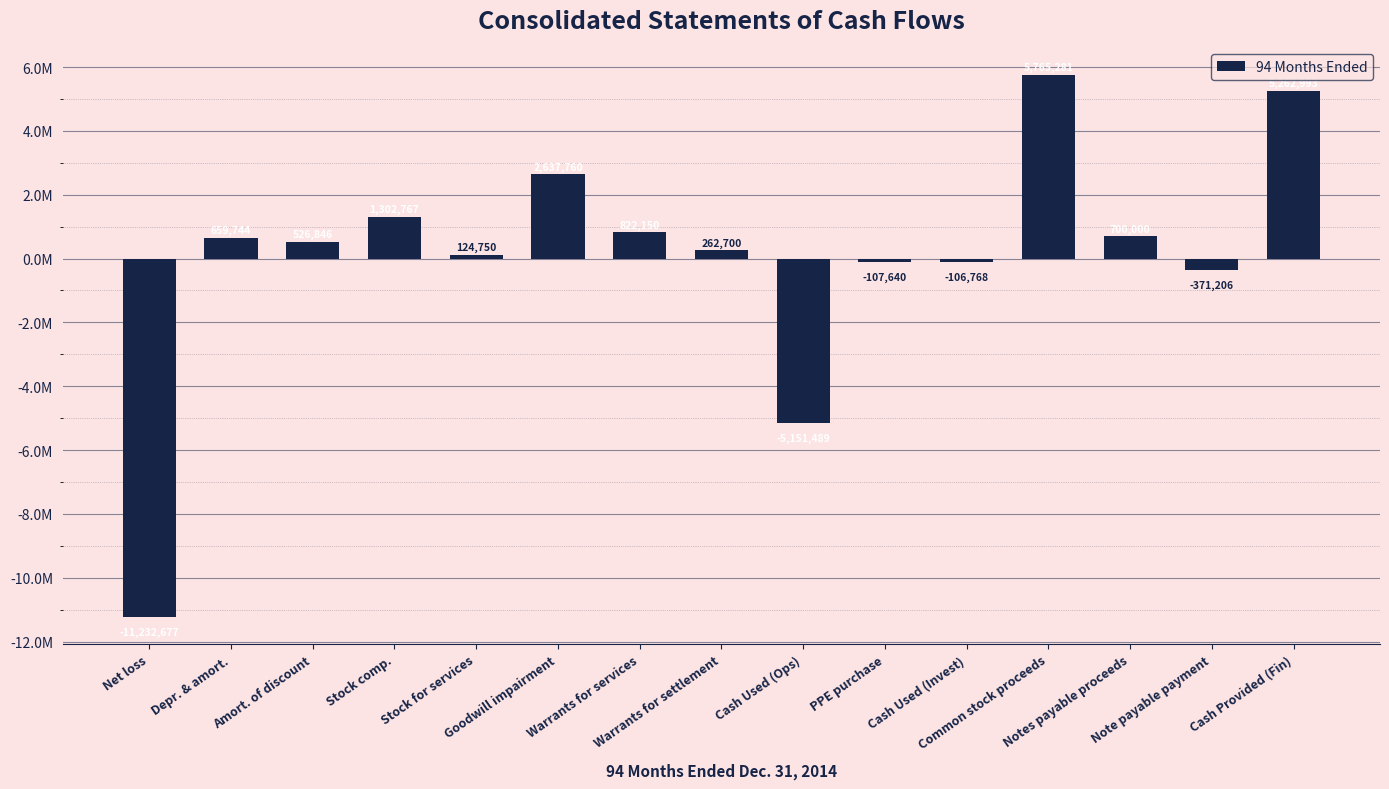

At which label does the data first exceed 526846?

Depr. & amort.